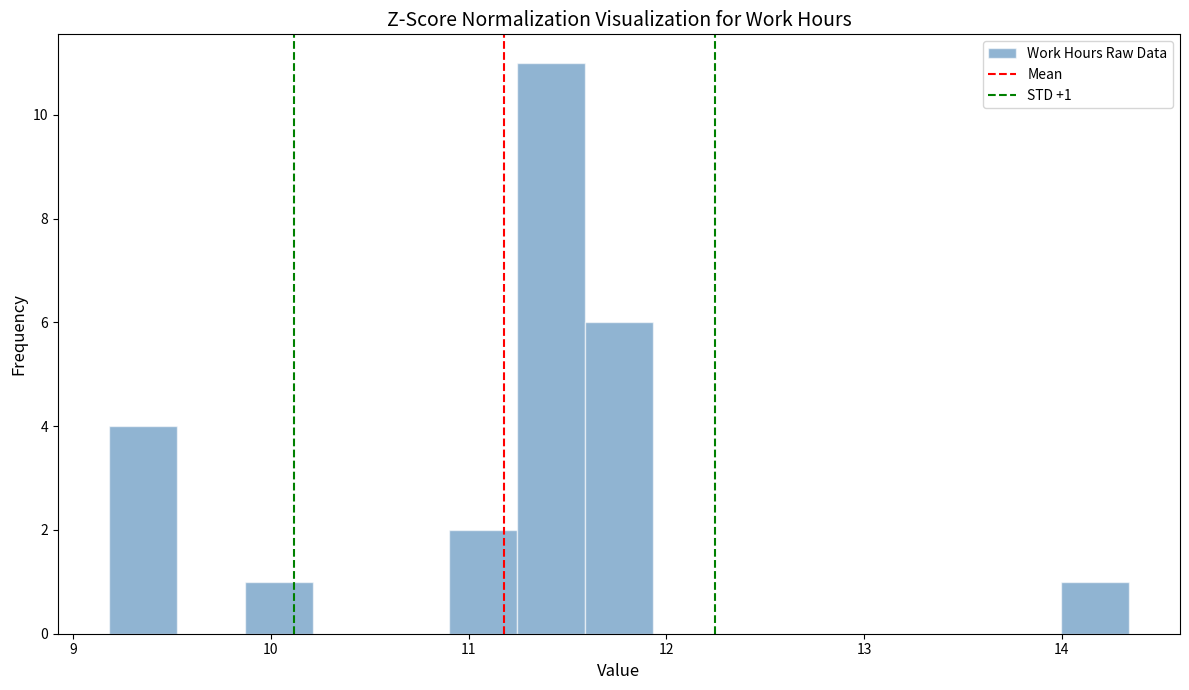

Read against the x-axis, roughly where is the centre of the tallest bar?

11.4